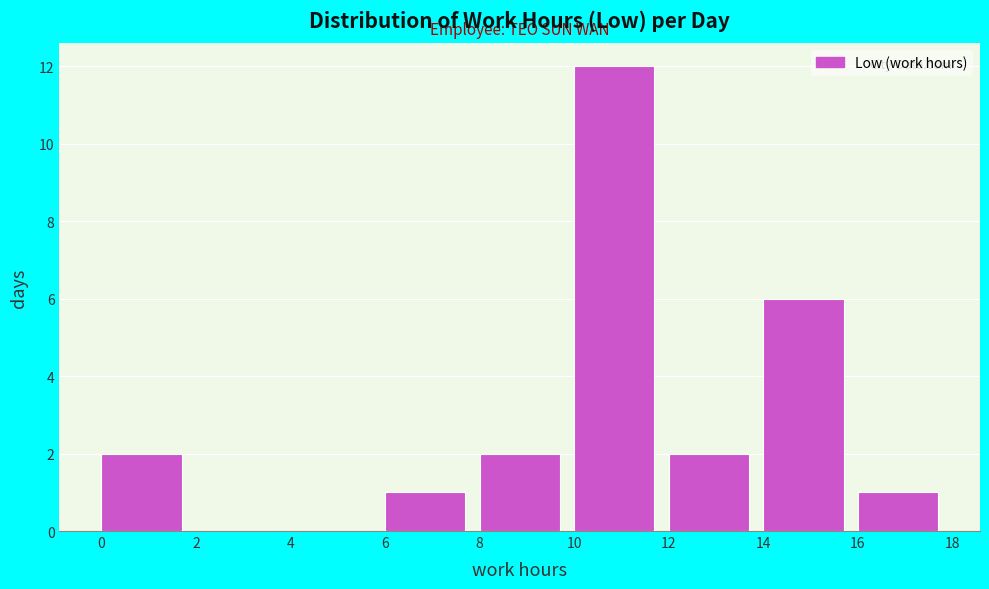

Reading left to right, transcribe this chart: for each bar, give the range it covers on the x-axis and its height. The values are not printed on the chart, so give them approximately, as read against the axis.

0 to 2: 2
2 to 4: 0
4 to 6: 0
6 to 8: 1
8 to 10: 2
10 to 12: 12
12 to 14: 2
14 to 16: 6
16 to 18: 1